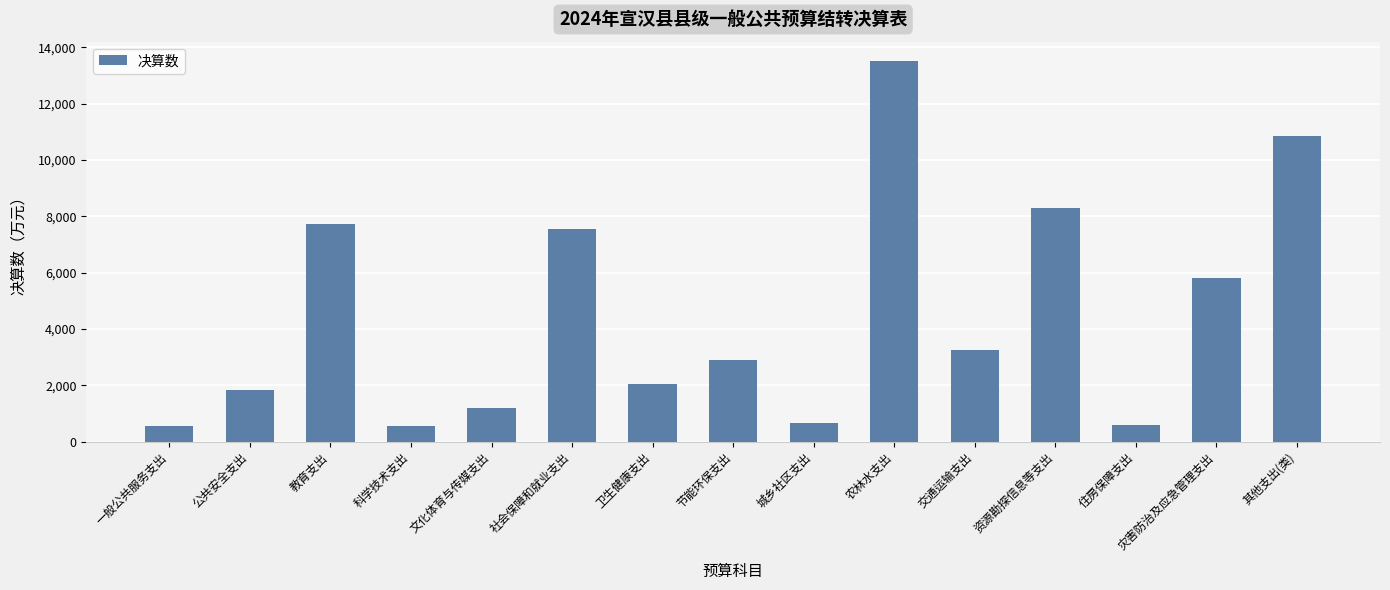

What value does the data have at 农林水支出, to the nearest 50?

13550